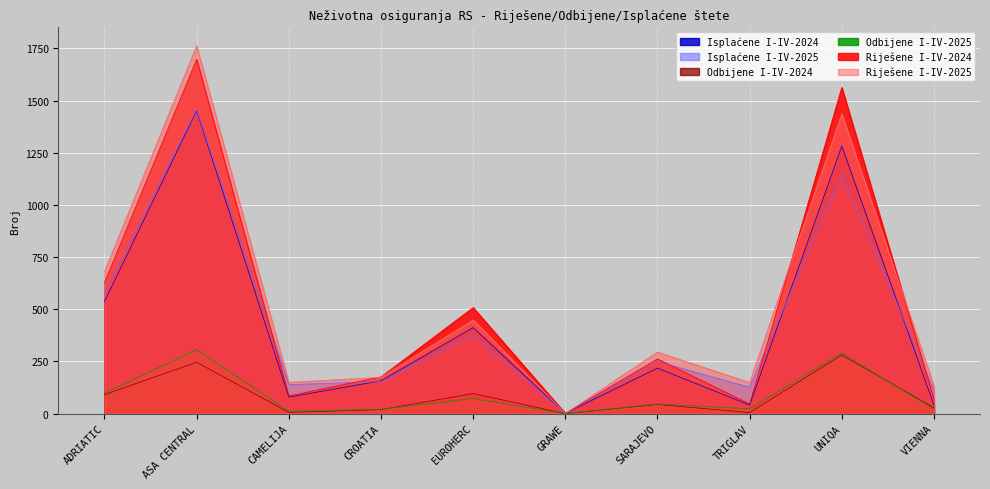

Which label corresponds to the smallest value in the chart?

GRAWE